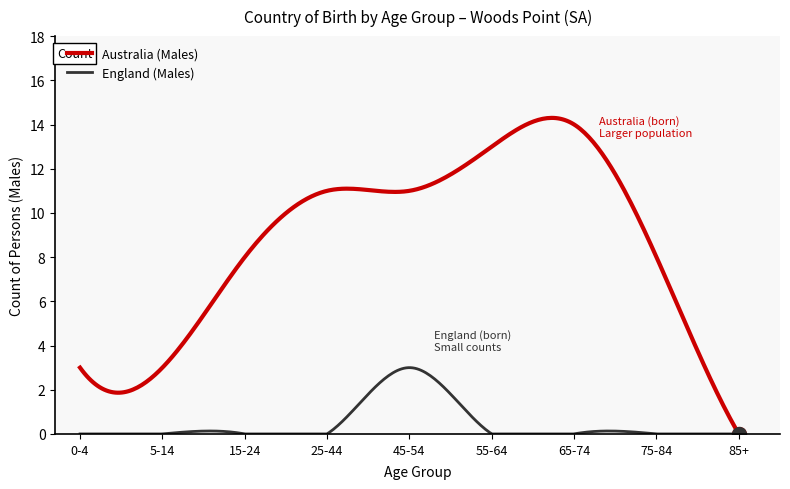

Which series has the widest spread of values?

Australia (Males)